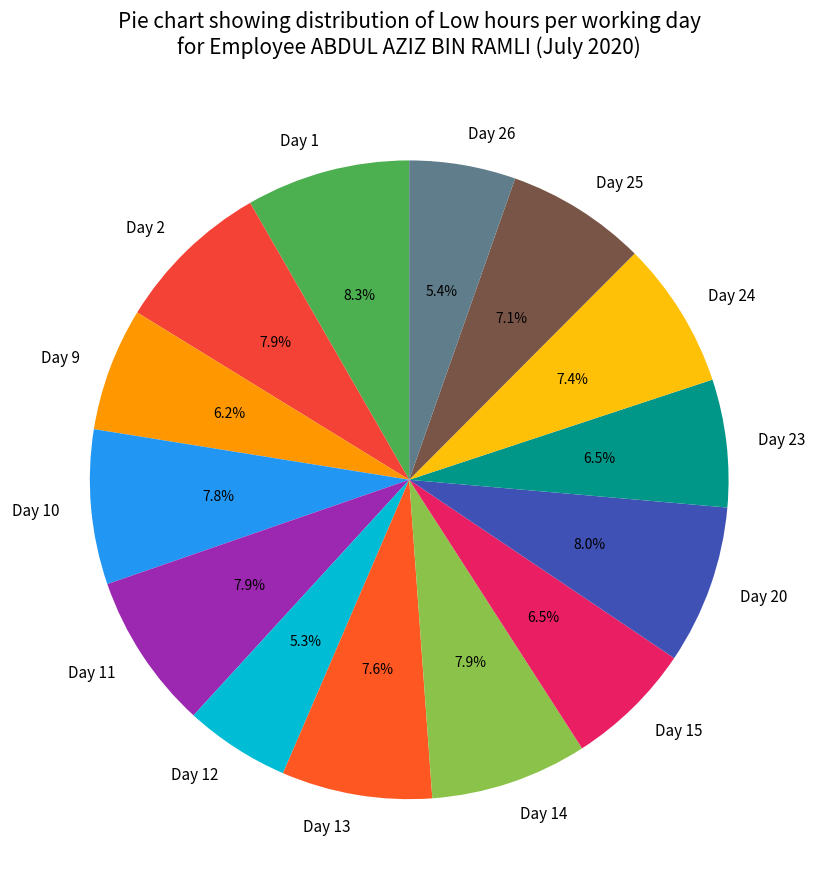

Does Day 13 account for over 50% of the chart?

No